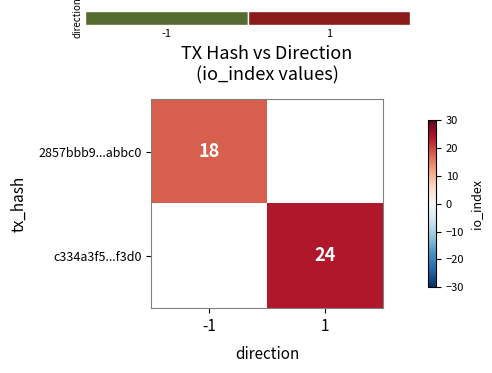

The 2857bbb9...abbc0 series shows 9 at -1. True or false?

False